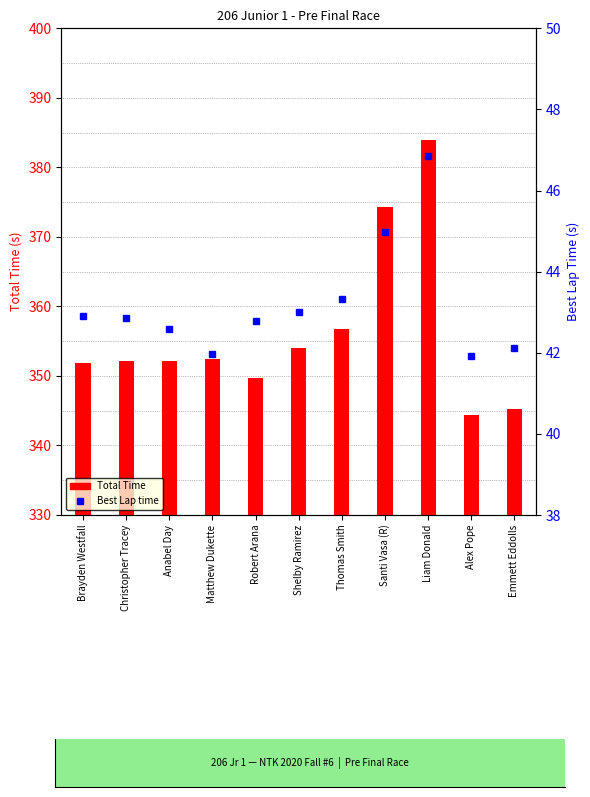

Where does the Best Lap time series first go above 42?

Brayden Westfall